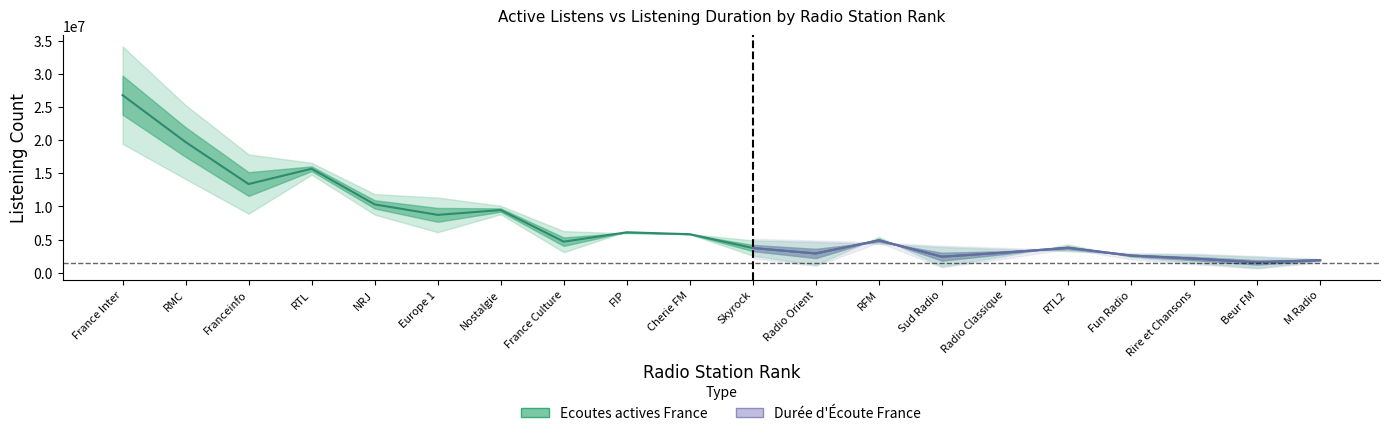

Which has a higher value, Rire et Chansons or Fun Radio?

Fun Radio